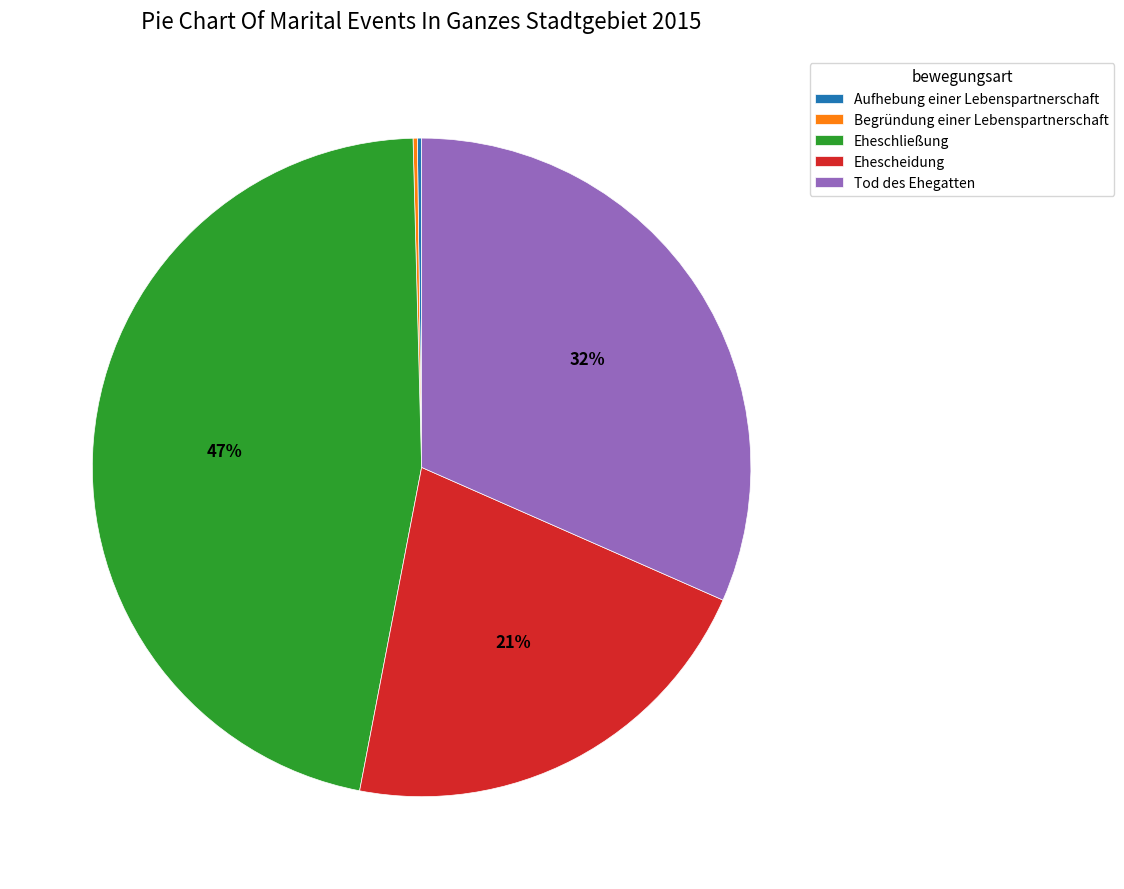

What is the largest slice in the pie chart?

Eheschließung